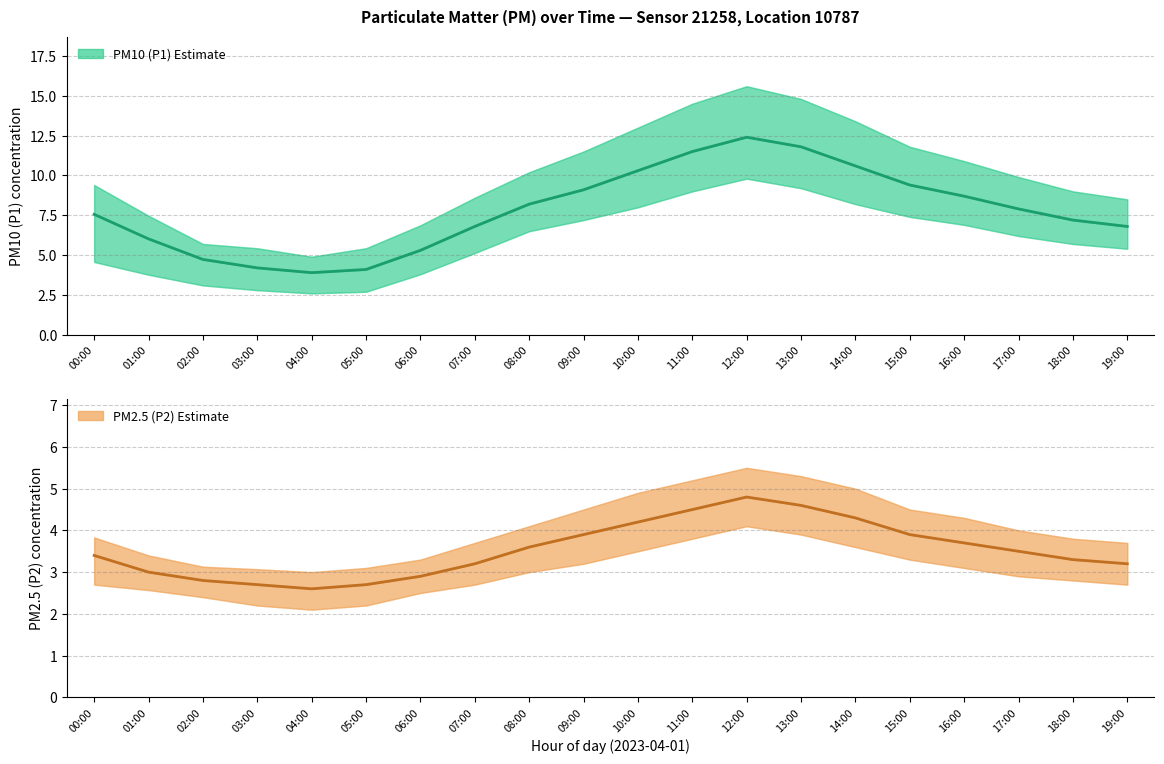

True or false: P1 (PM10) and P2 (PM2.5) intersect in this chart.

False